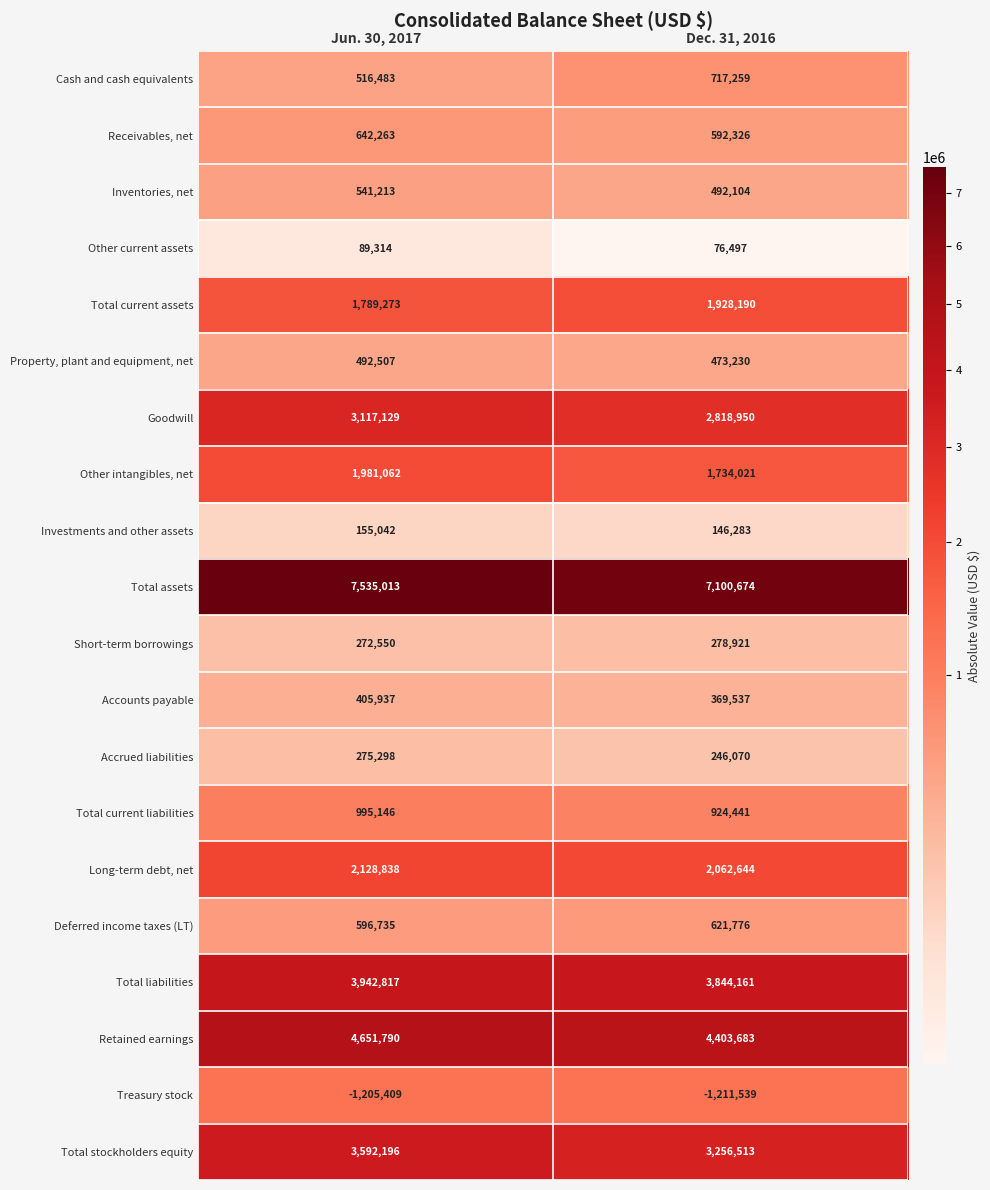

Which label corresponds to the smallest value in the chart?

Dec. 31, 2016